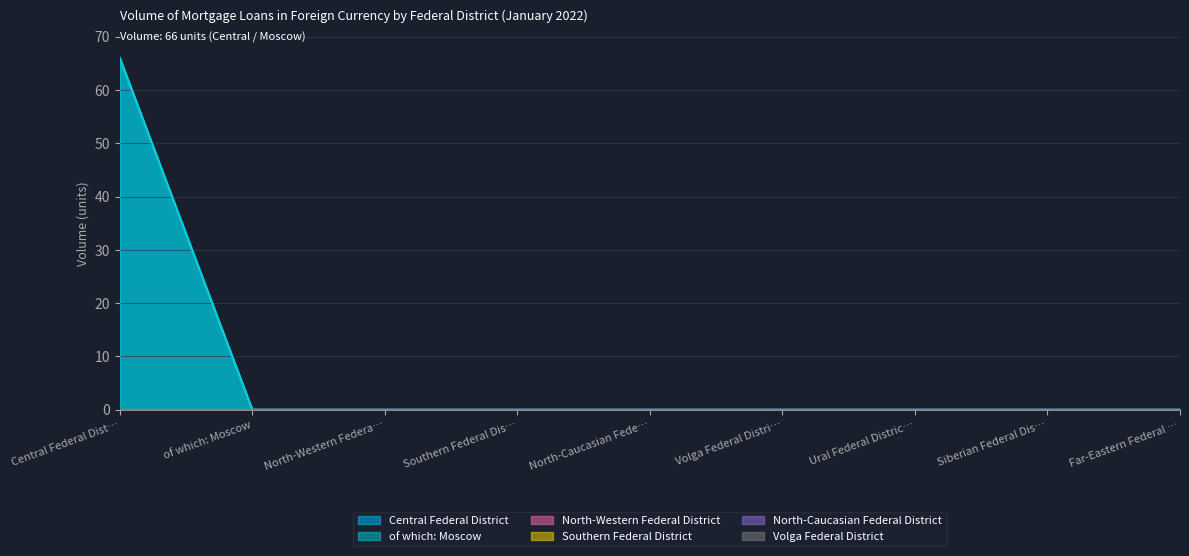

True or false: North-Western Federal District and Southern Federal District intersect in this chart.

False